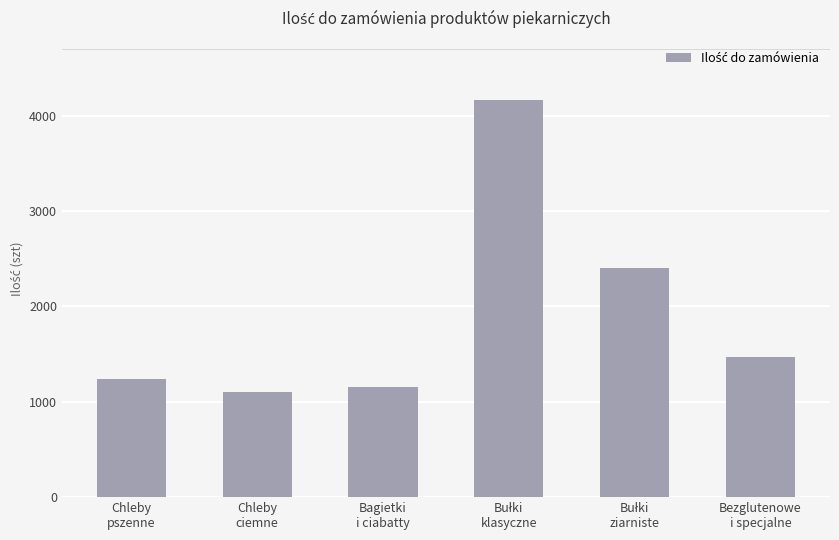

The chart shows a value of 1470 at Bezglutenowe
i specjalne. True or false?

True